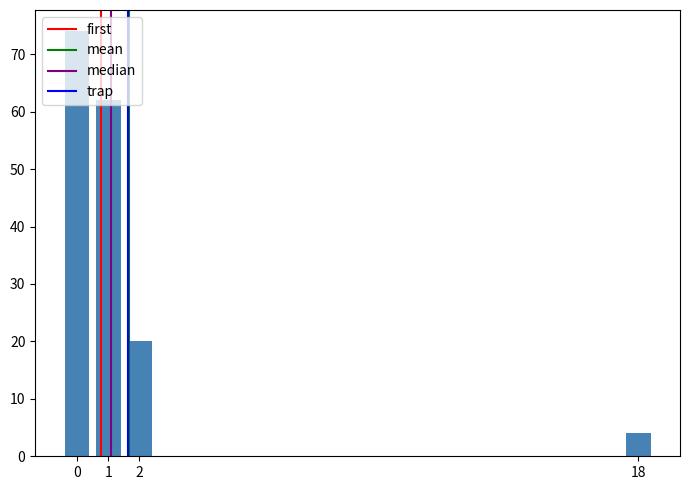

What is the smallest value displayed?

4